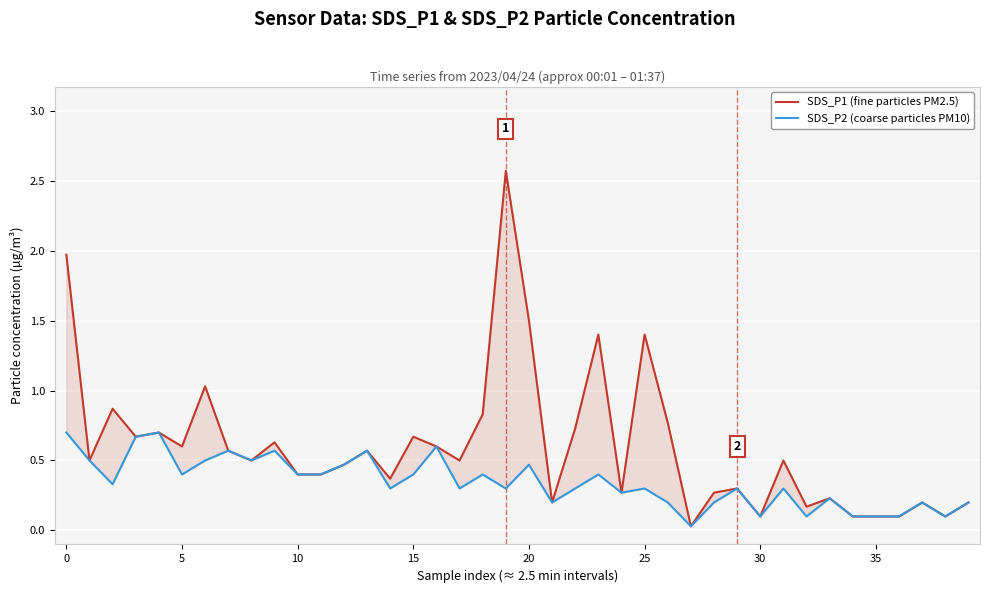

What is the maximum value for SDS_P1 (fine particles PM2.5)?

2.6